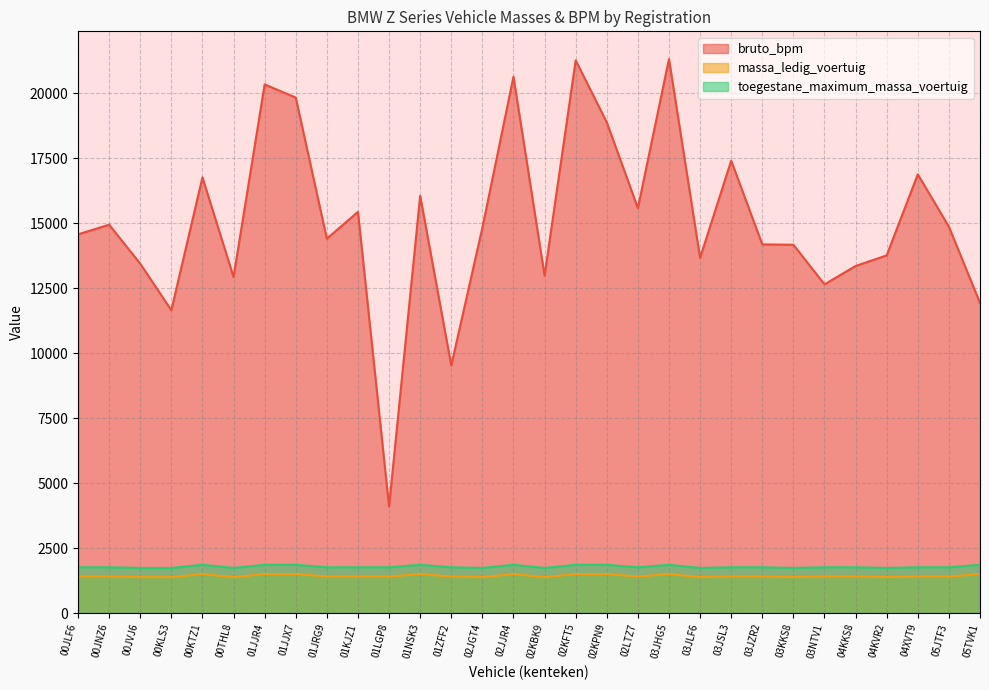

True or false: massa_ledig_voertuig and toegestane_maximum_massa_voertuig intersect in this chart.

False